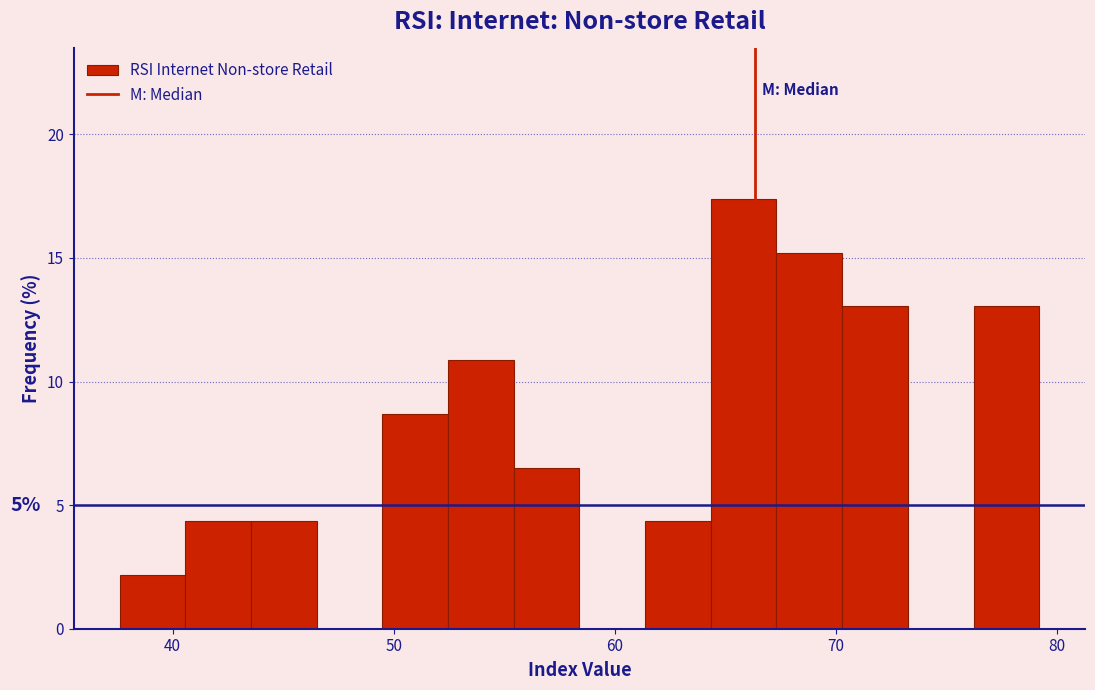

Around what value on the x-axis is the tallest bar? Give the approximate position of its centre, as read against the axis.

66